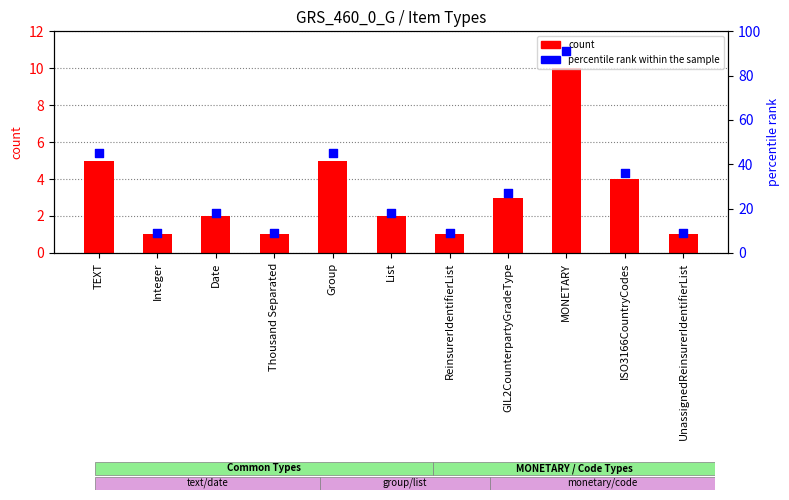

At which category is the sum across all series the highest?

MONETARY